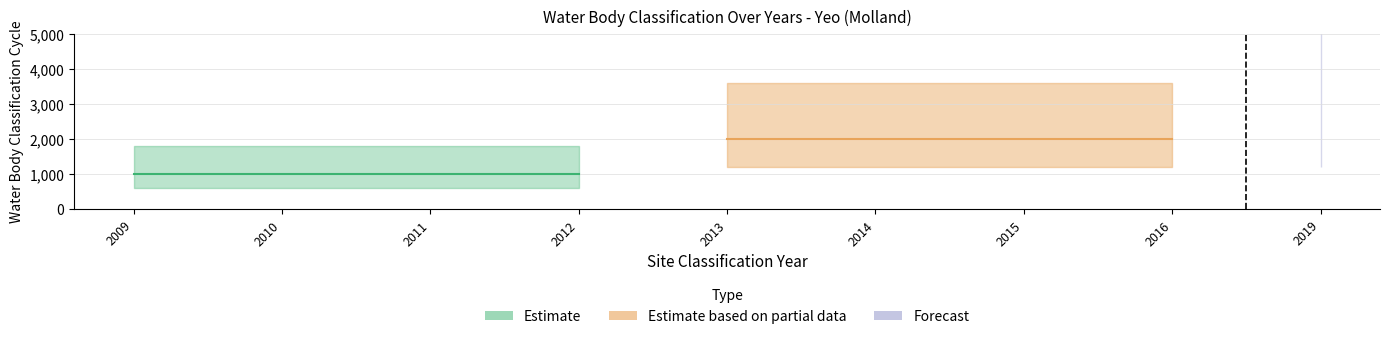

What is the greatest value displayed?

2019